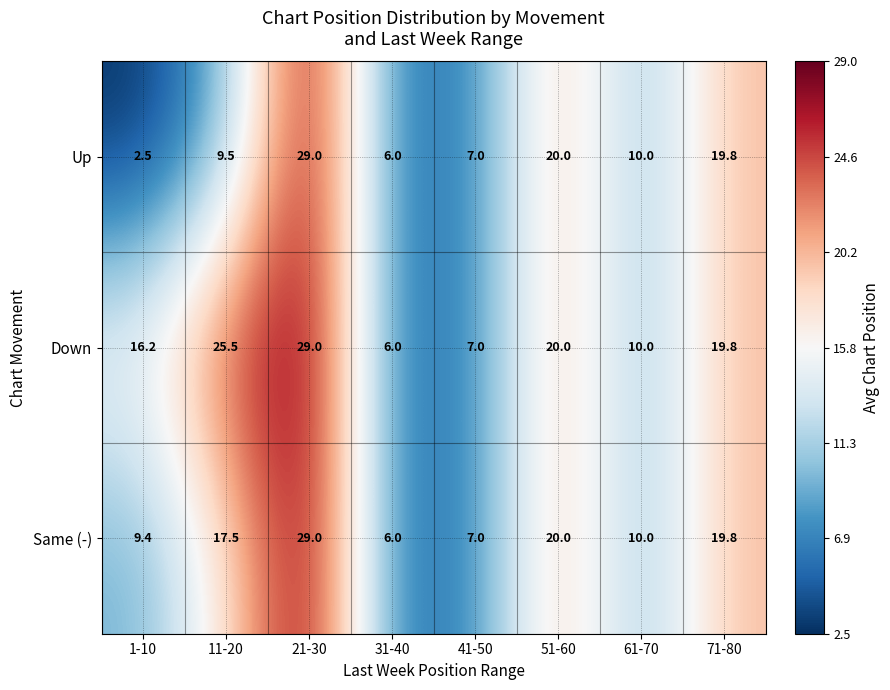

Rank the series by their average value, from lowest to highest.

Up, Same (-), Down